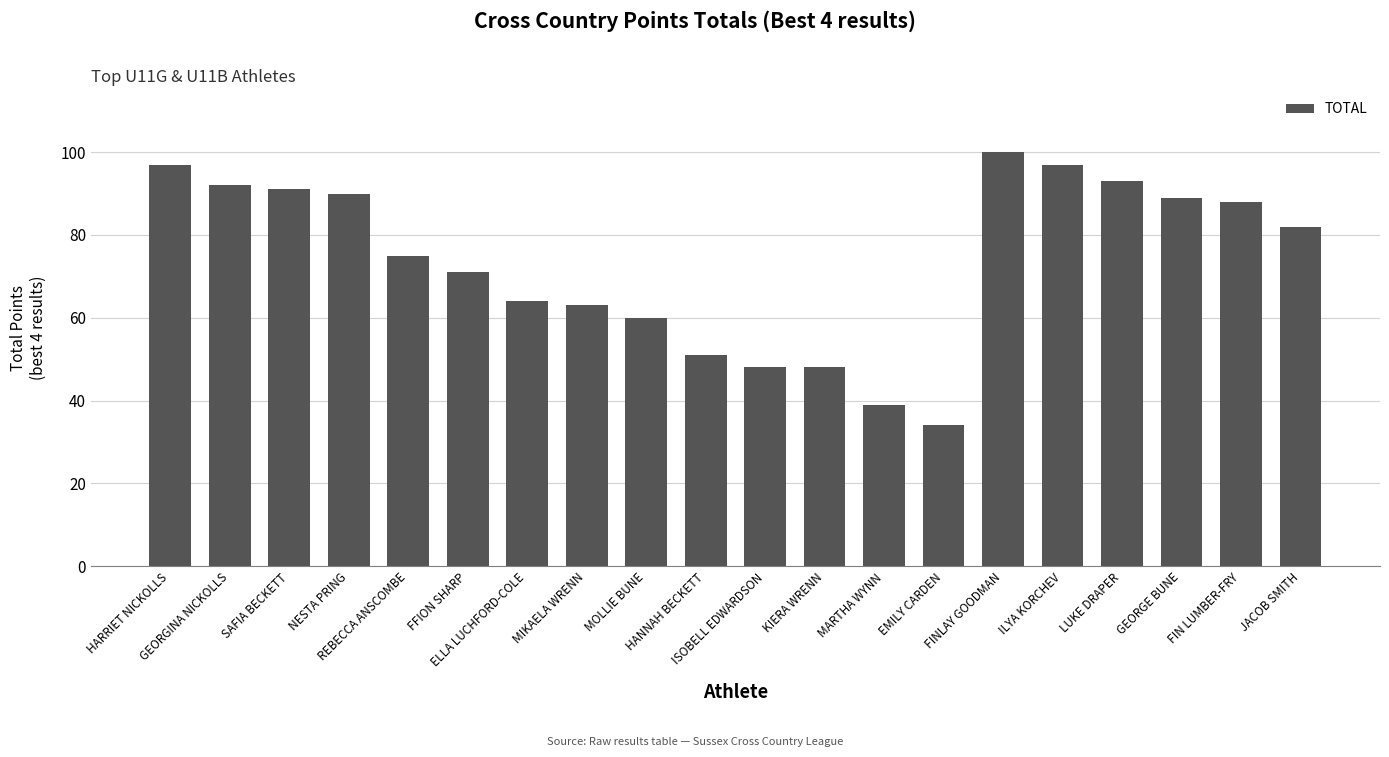

Reading left to right, list all the values displayed in this chart.

97	92	91	90	75	71	64	63	60	51	48	48	39	34	100	97	93	89	88	82